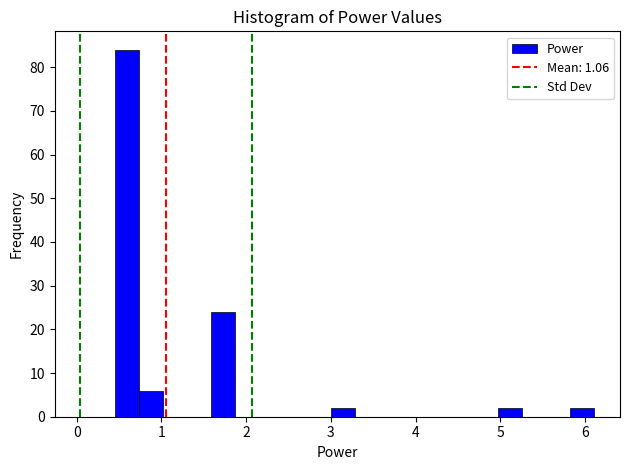

Read against the x-axis, roughly where is the centre of the tallest bar?

0.6